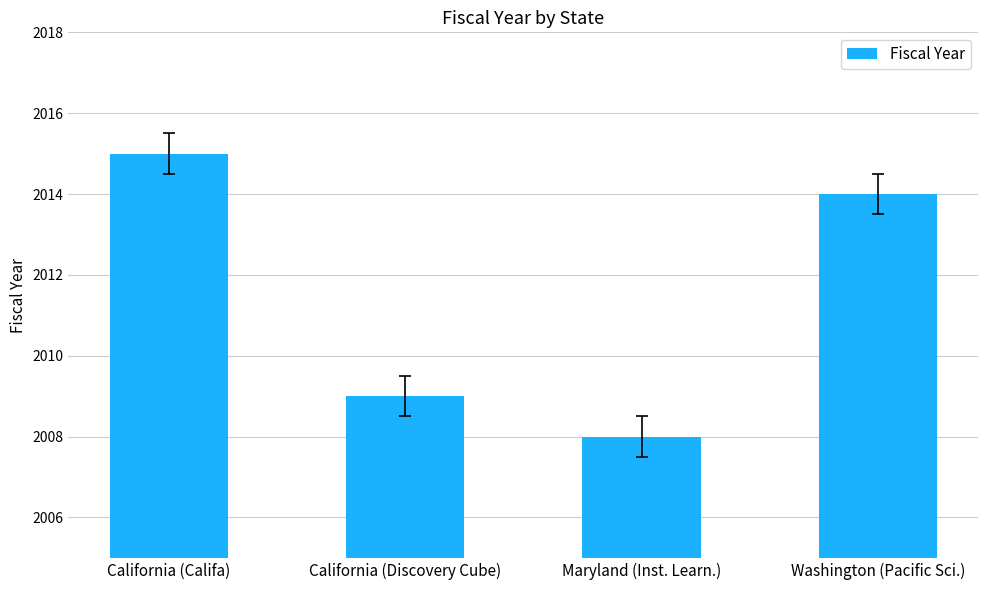

True or false: the data shows 2008 at Maryland (Inst. Learn.).

True